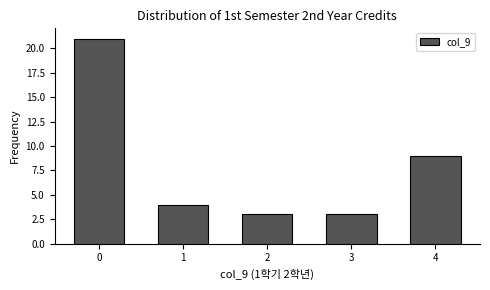

Reading left to right, list all the values displayed in this chart.

0=21	1=4	2=3	3=3	4=9